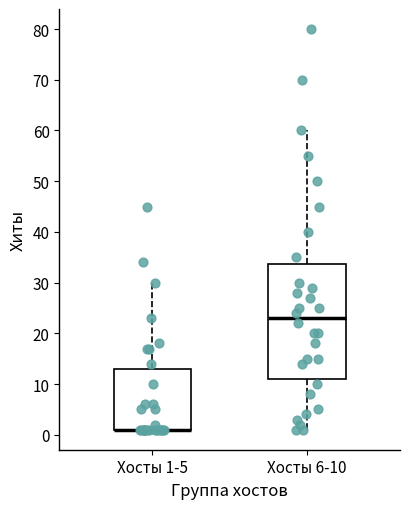

Where does the upper whisker of the box for Хосты 1-5 end on the y-axis? The values are not printed on the chart, so give them approximately, as read against the axis.

30